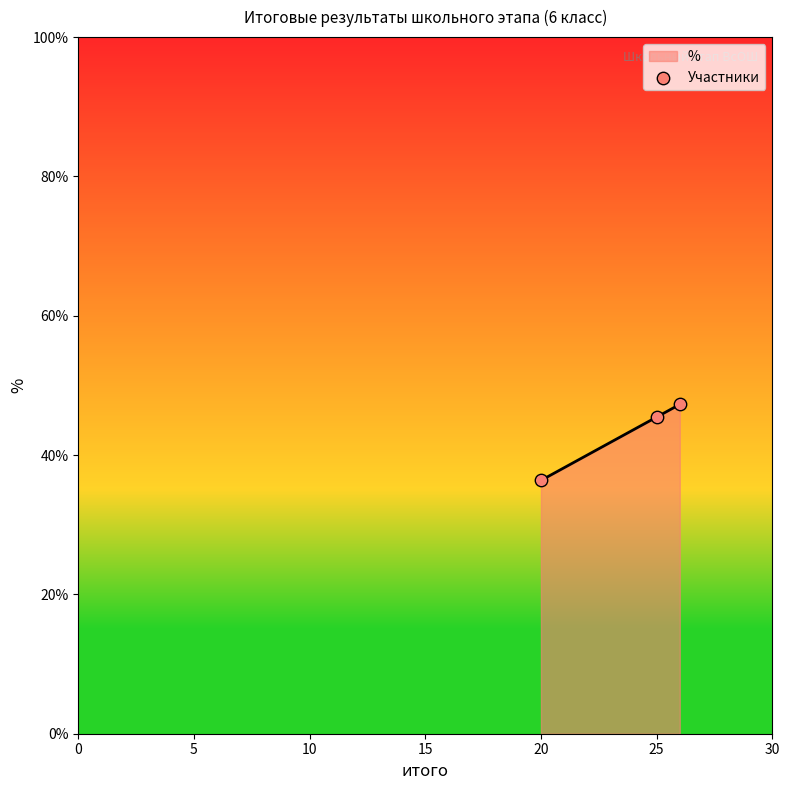

Which has a higher value, 10 or 0?

10